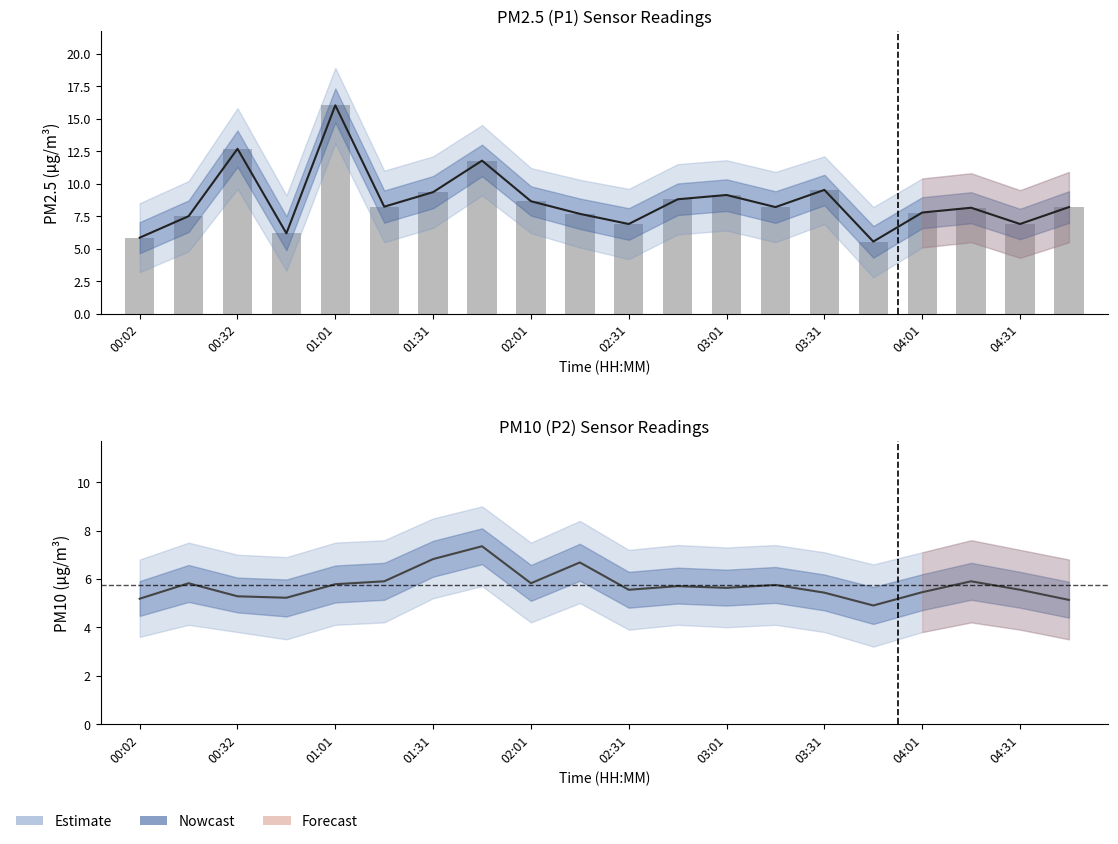

How many data points are above 8?

12